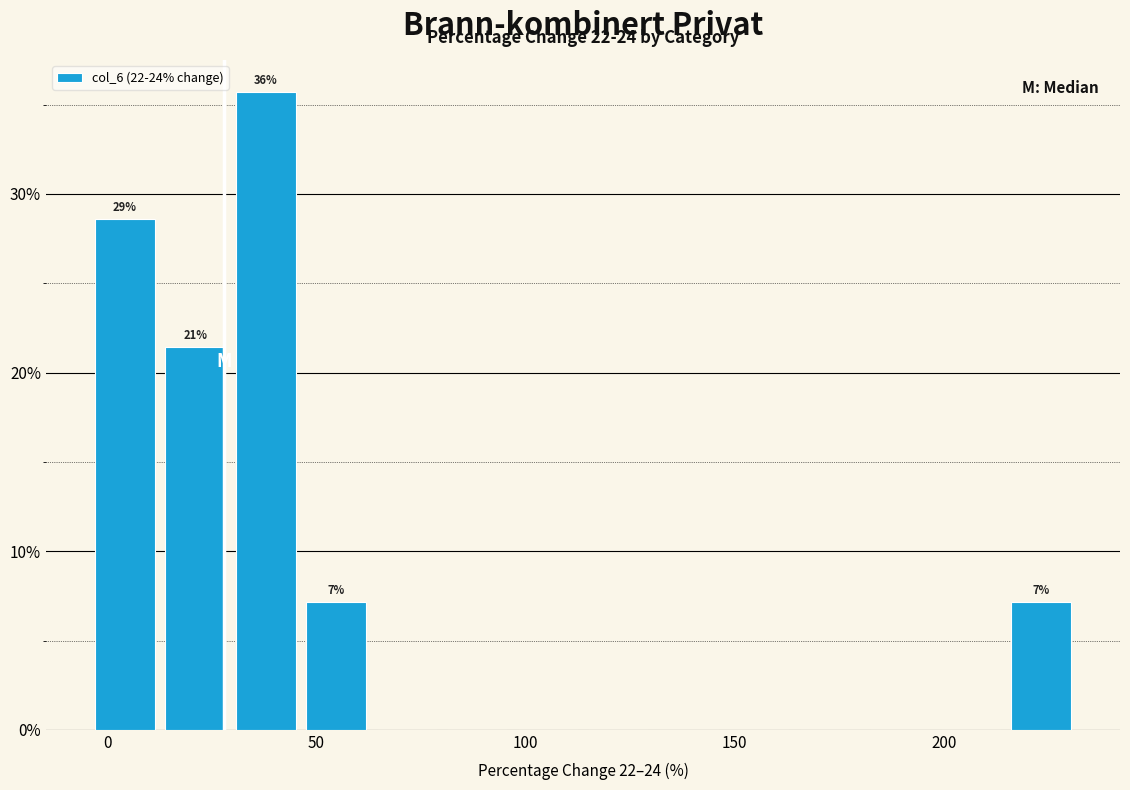

Read against the x-axis, roughly where is the centre of the tallest bar?

40